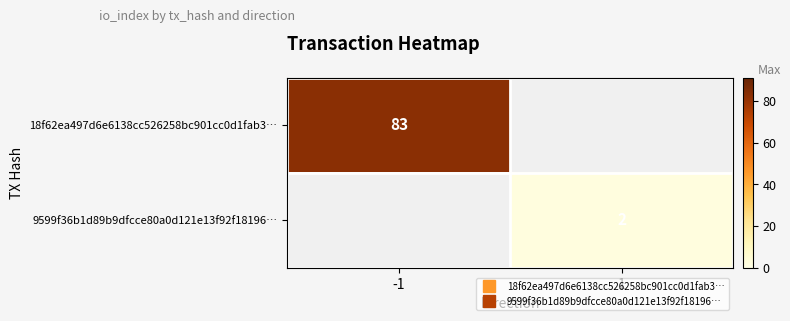

The value of 9599f36b1d89b9dfcce80a0d121e13f92f18196… at 1 is 1.0. True or false?

False